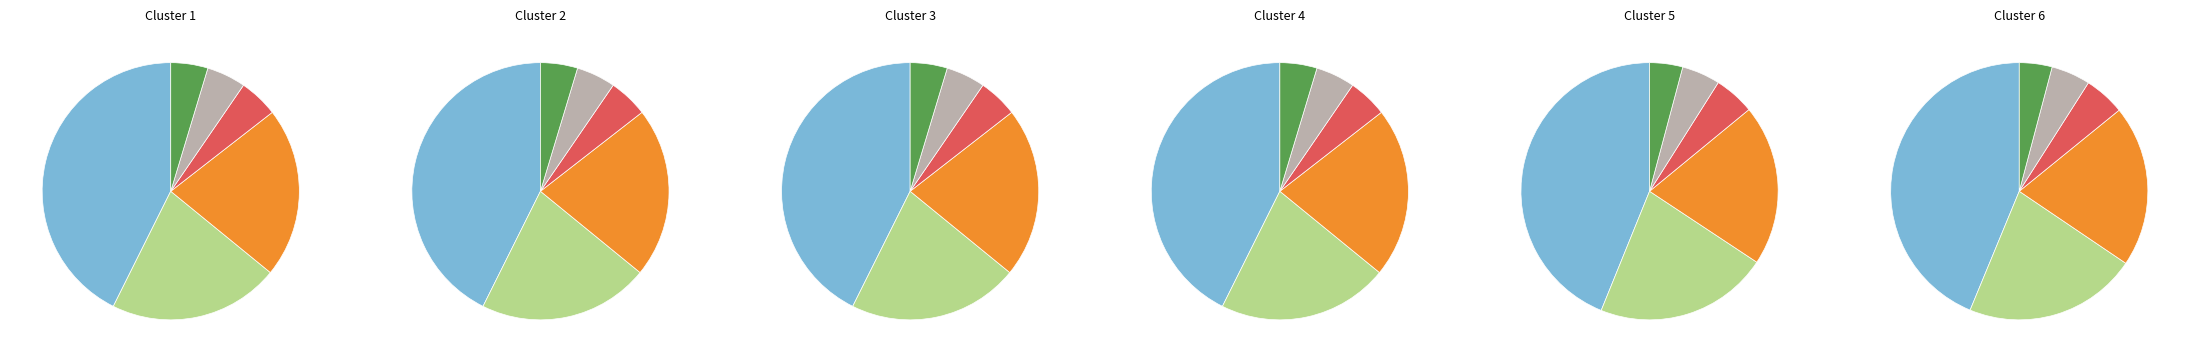

Is it true that 2017年 is 16% of the pie?

True